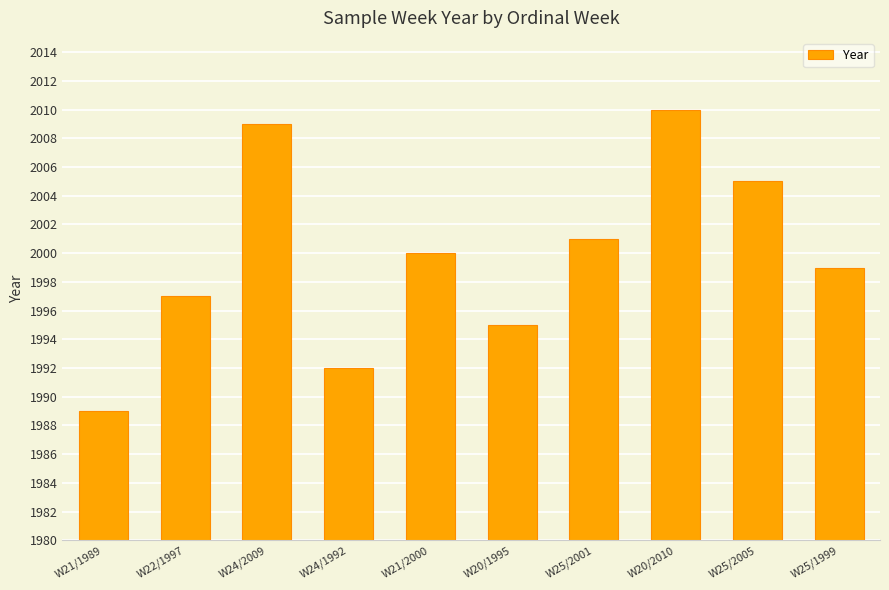

Where does the data first go above 2000?

W24/2009